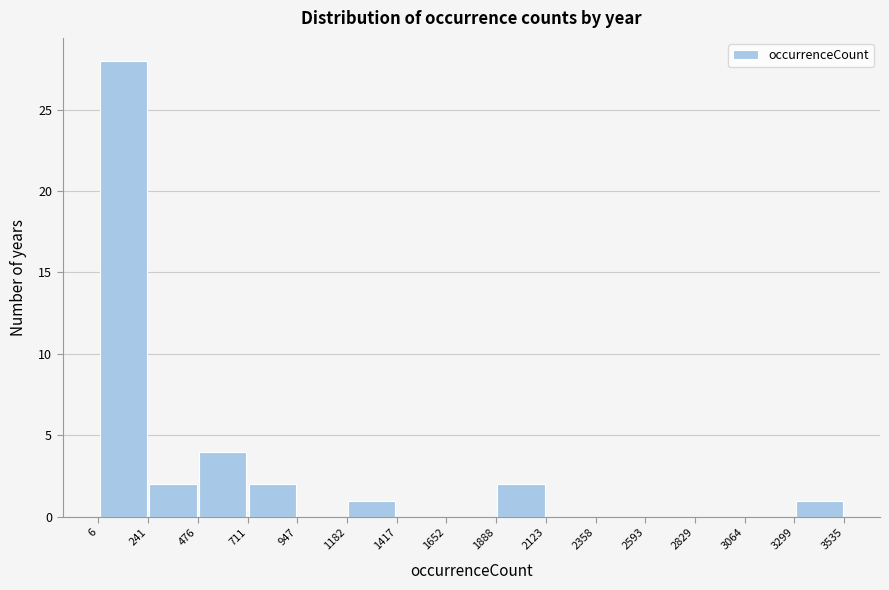

Which range on the x-axis has the tallest bar?

6 to 241